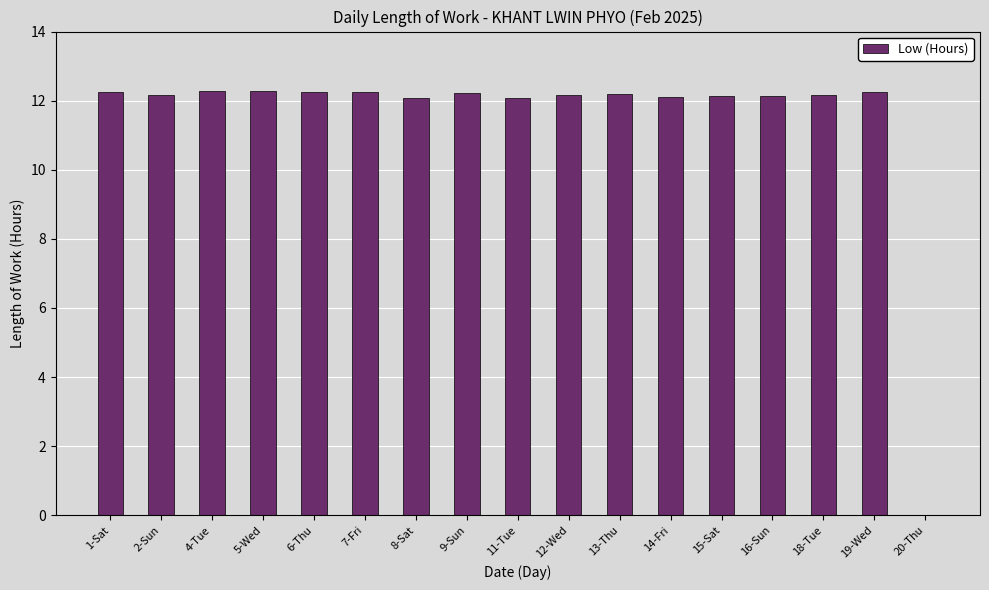

The chart shows a value of 12.2 at 9-Sun. True or false?

True